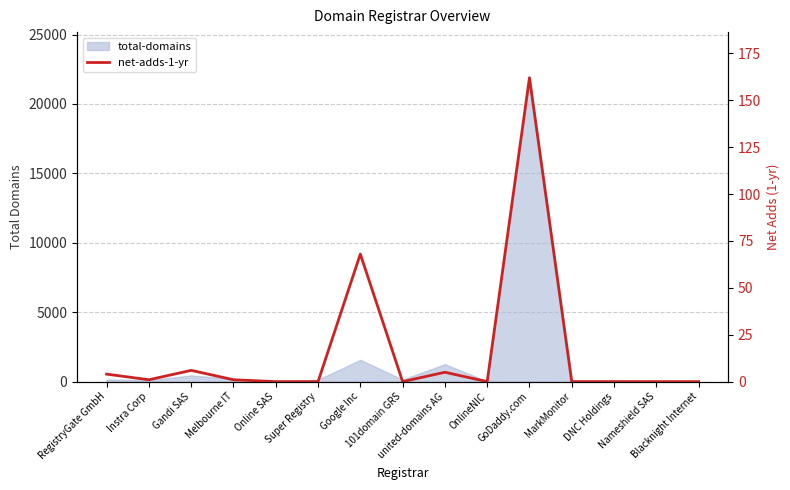

The chart shows a value of 0 at OnlineNIC. True or false?

True